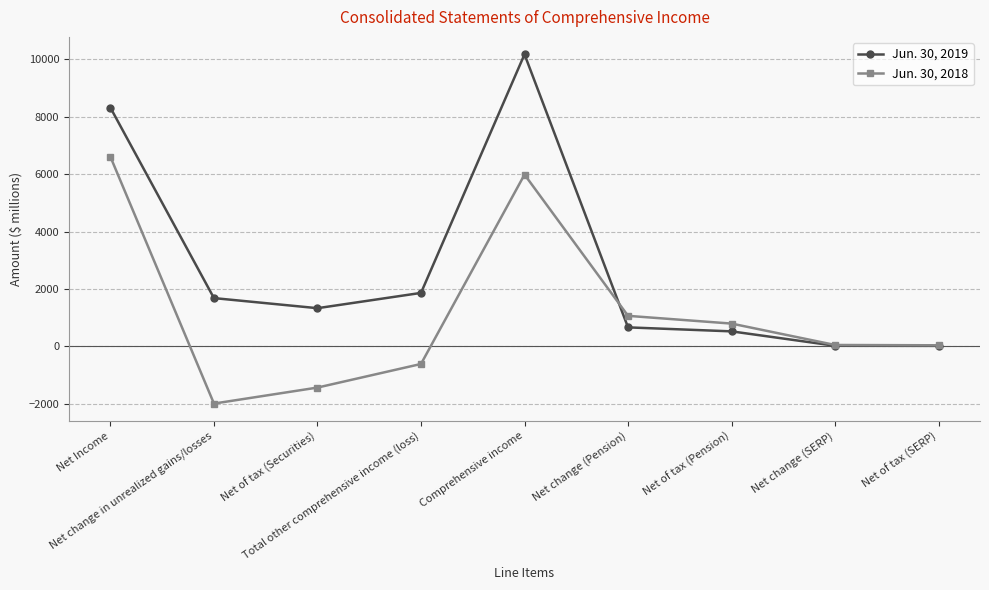

In Jun. 30, 2018, how many points are higher than both neighbors (excluding endpoints)?

1